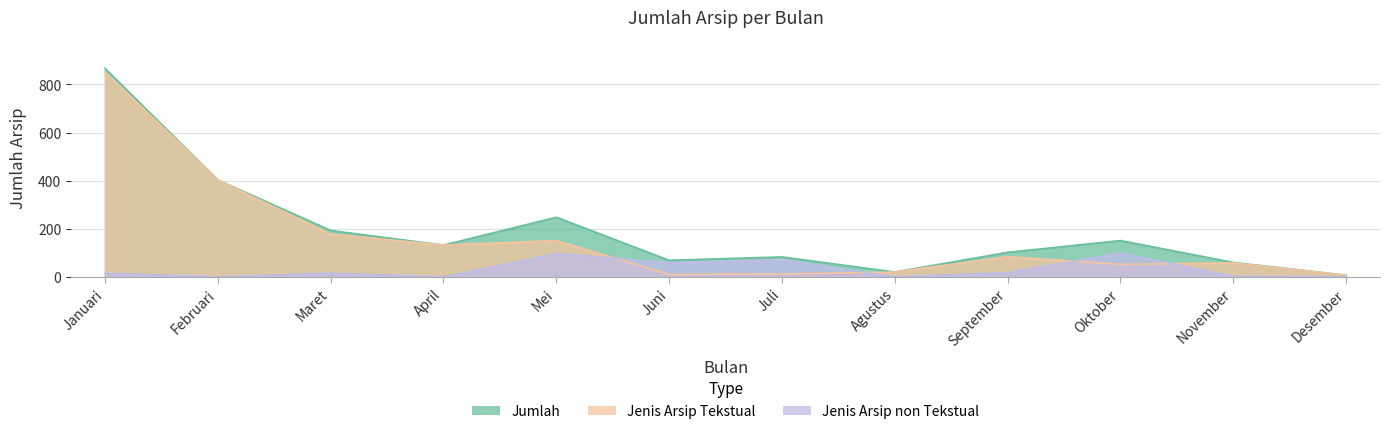

Reading right to left, what are all the values shown in this chart?

Jumlah: 7	60	151	102	20	83	69	248	132	193	403	867
Jenis Arsip Tekstual: 7	58	52	84	20	12	10	151	132	178	403	852
Jenis Arsip non Tekstual: 0	2	99	18	0	71	59	97	0	15	0	15